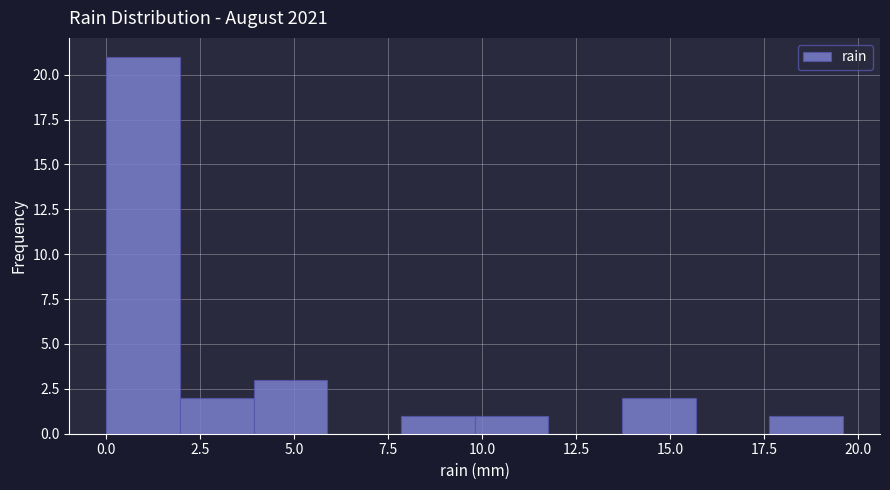

Around what value on the x-axis is the tallest bar? Give the approximate position of its centre, as read against the axis.

1.0